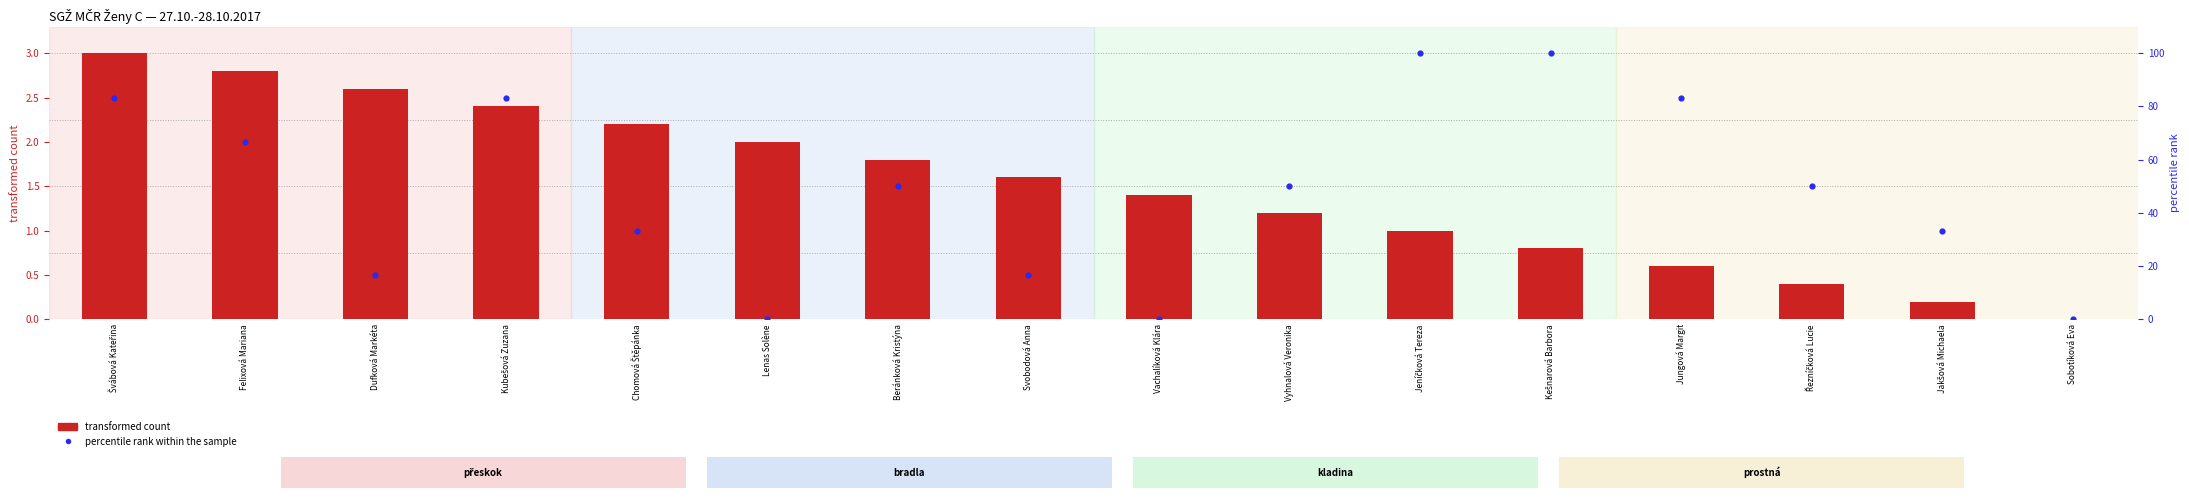

What are all the series names shown in the legend?

transformed count, percentile rank within the sample